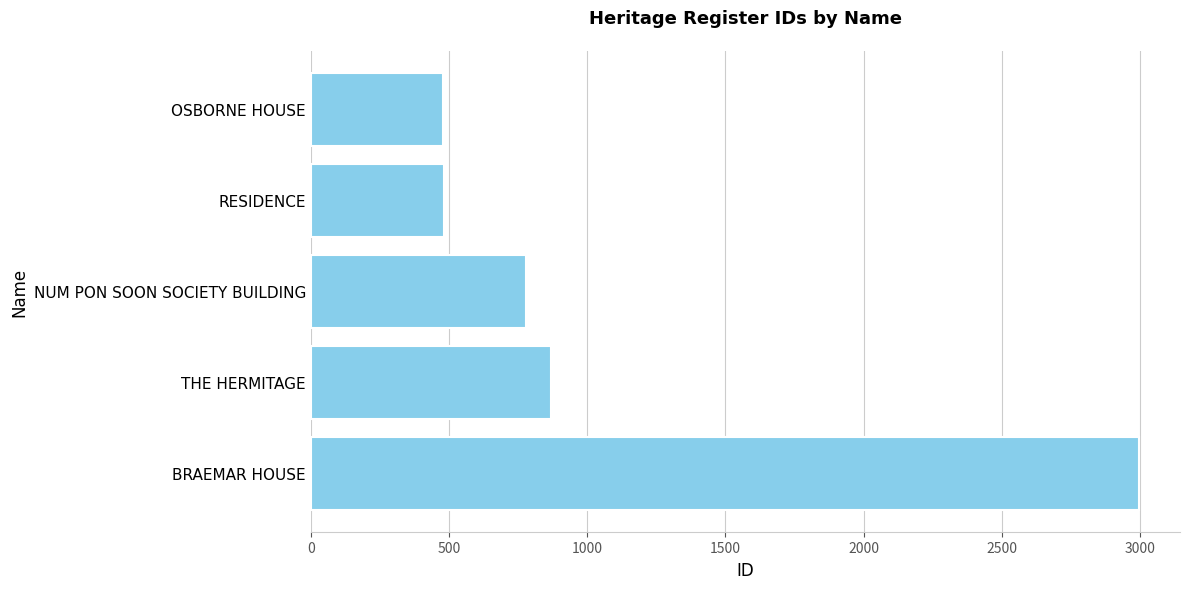

Where is the data nearest to the value 1737?

THE HERMITAGE